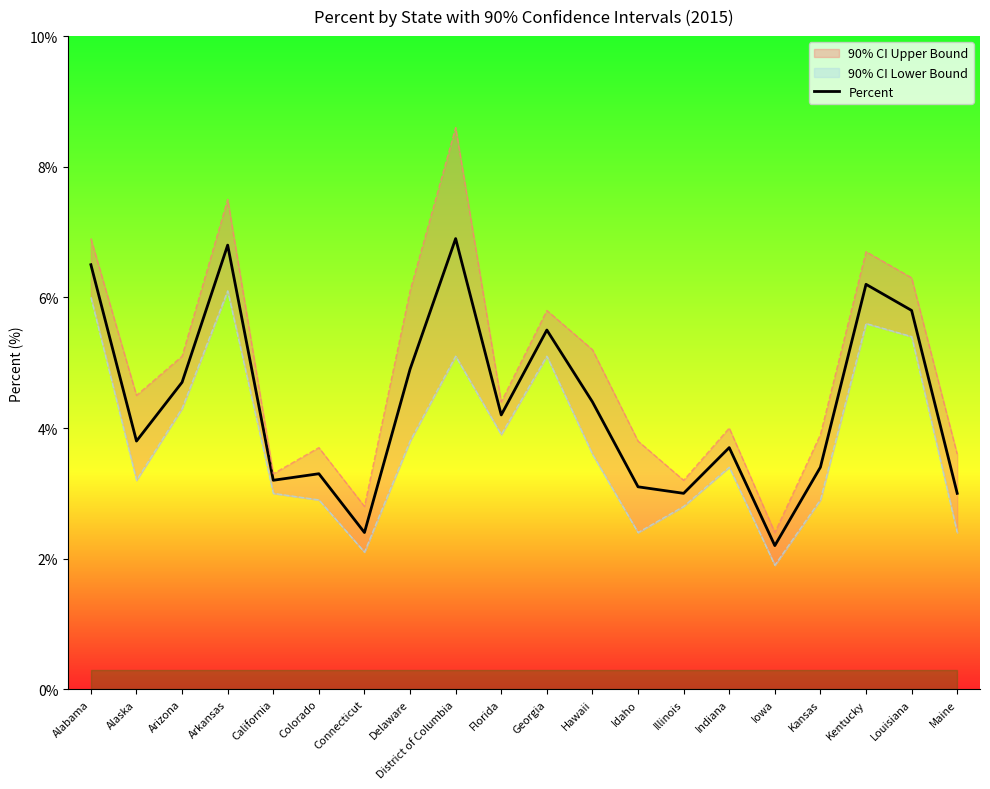

What is the change in value from Connecticut to District of Columbia?

+4.5